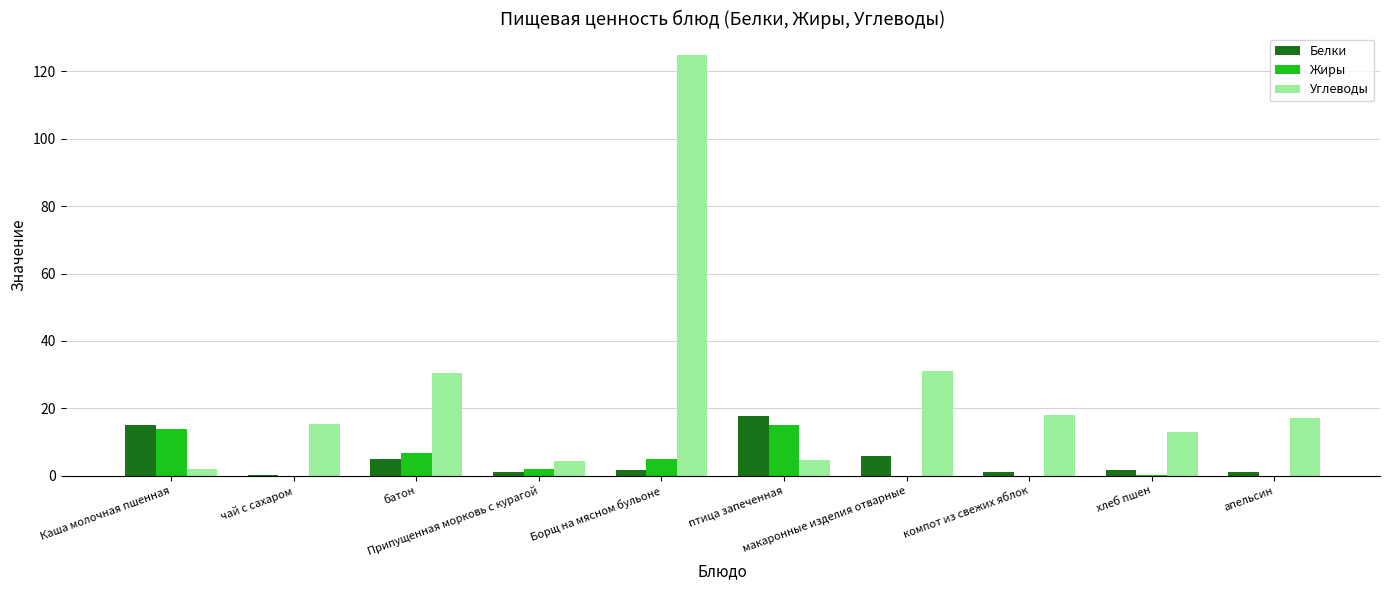

What is the greatest value displayed?

125.0